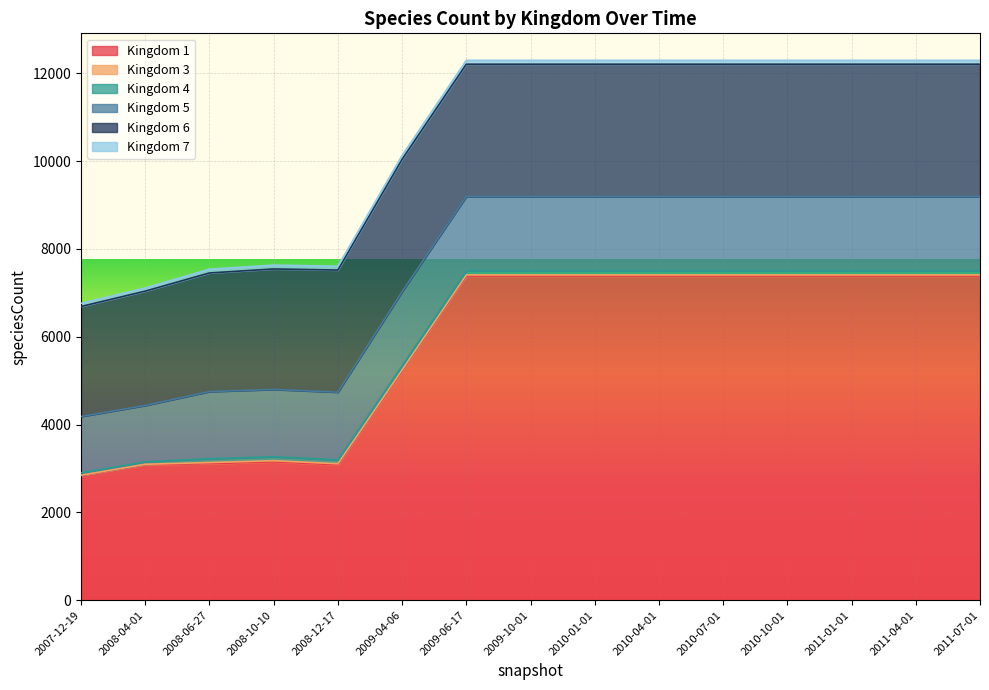

Reading left to right, extract all data points from this chart.

1: 2007-12-19=2841	2008-04-01=3091	2008-06-27=3109	2008-10-10=3151	2008-12-17=3082	2009-04-06=5218	2009-06-17=7383	2009-10-01=7383	2010-01-01=7383	2010-04-01=7383	2010-07-01=7383	2010-10-01=7383	2011-01-01=7383	2011-04-01=7383	2011-07-01=7383
3: 2007-12-19=5	2008-04-01=5	2008-06-27=25	2008-10-10=25	2008-12-17=25	2009-04-06=25	2009-06-17=25	2009-10-01=25	2010-01-01=25	2010-04-01=25	2010-07-01=25	2010-10-01=25	2011-01-01=25	2011-04-01=25	2011-07-01=25
4: 2007-12-19=55	2008-04-01=55	2008-06-27=89	2008-10-10=90	2008-12-17=90	2009-04-06=95	2009-06-17=96	2009-10-01=96	2010-01-01=96	2010-04-01=96	2010-07-01=96	2010-10-01=96	2011-01-01=96	2011-04-01=96	2011-07-01=96
5: 2007-12-19=1282	2008-04-01=1284	2008-06-27=1528	2008-10-10=1533	2008-12-17=1540	2009-04-06=1689	2009-06-17=1689	2009-10-01=1689	2010-01-01=1689	2010-04-01=1689	2010-07-01=1689	2010-10-01=1689	2011-01-01=1689	2011-04-01=1689	2011-07-01=1689
6: 2007-12-19=2506	2008-04-01=2604	2008-06-27=2702	2008-10-10=2745	2008-12-17=2782	2009-04-06=3015	2009-06-17=3015	2009-10-01=3015	2010-01-01=3015	2010-04-01=3015	2010-07-01=3015	2010-10-01=3015	2011-01-01=3015	2011-04-01=3015	2011-07-01=3015
7: 2007-12-19=73	2008-04-01=73	2008-06-27=87	2008-10-10=87	2008-12-17=87	2009-04-06=88	2009-06-17=88	2009-10-01=88	2010-01-01=88	2010-04-01=88	2010-07-01=88	2010-10-01=88	2011-01-01=88	2011-04-01=88	2011-07-01=88